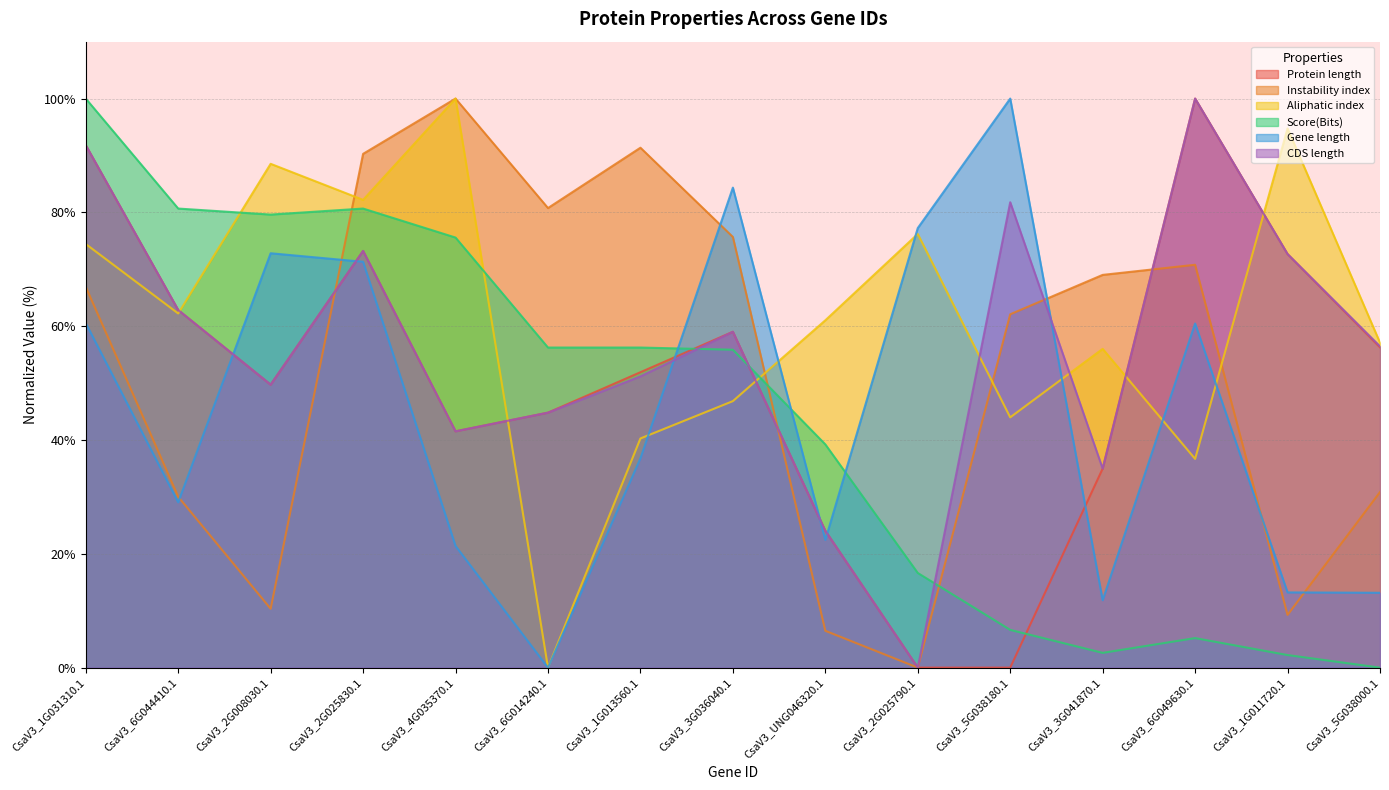

Where is Aliphatic index nearest to the value 50?

CsaV3_3G036040.1